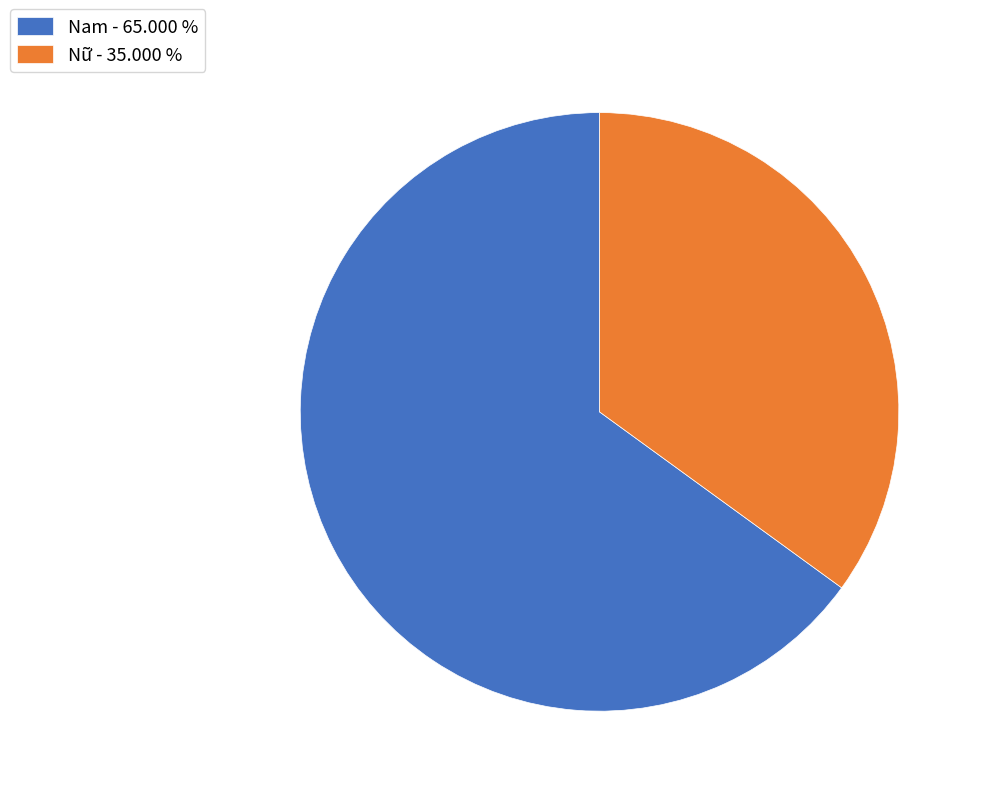

Do Nam - 65.000 % and Nữ - 35.000 % together represent more than half of the pie?

Yes